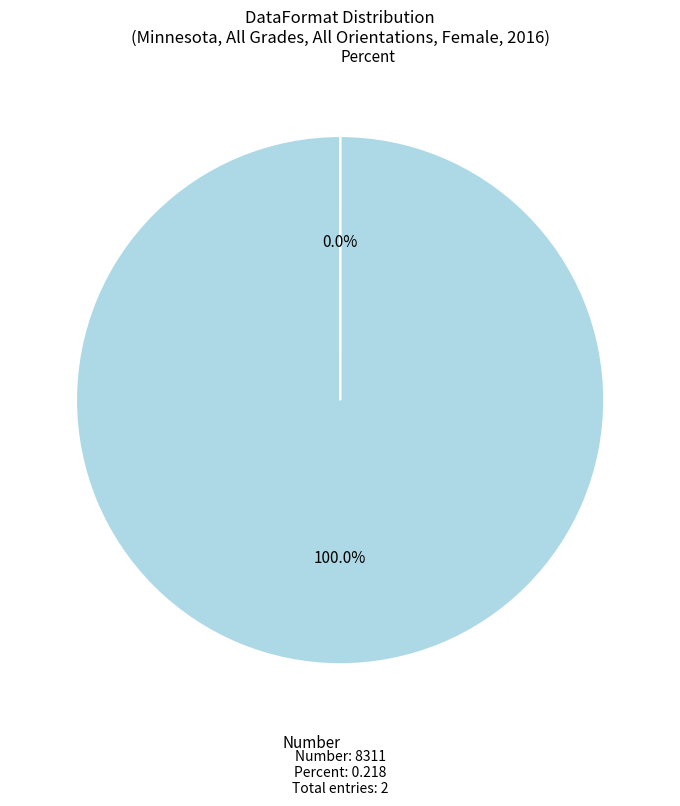

What is the largest slice in the pie chart?

Number